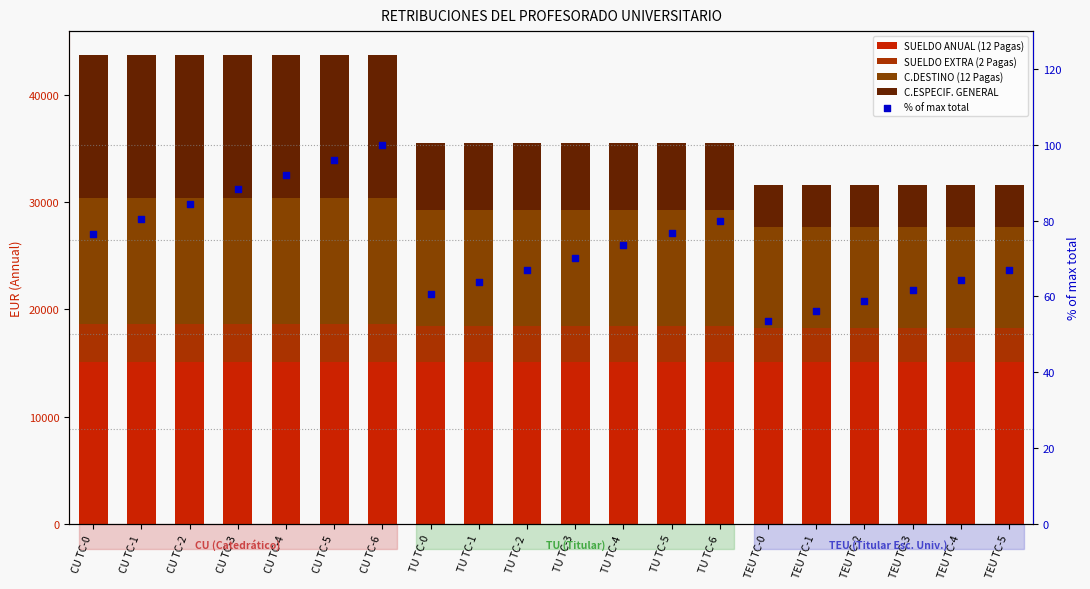

What is the total value across all series at CU TC-4?

43836.4